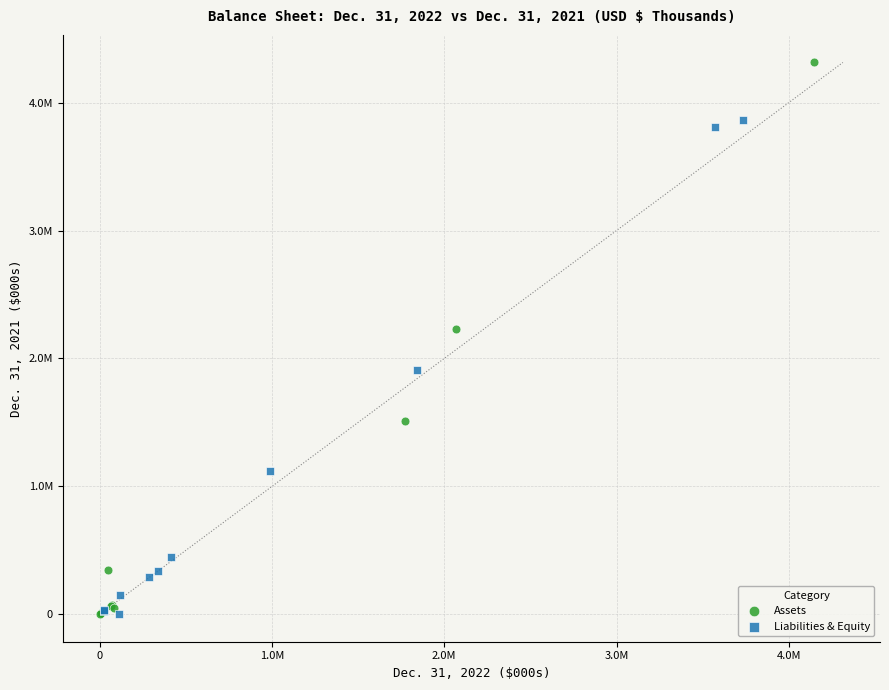

What are all the series names shown in the legend?

Assets, Liabilities & Equity